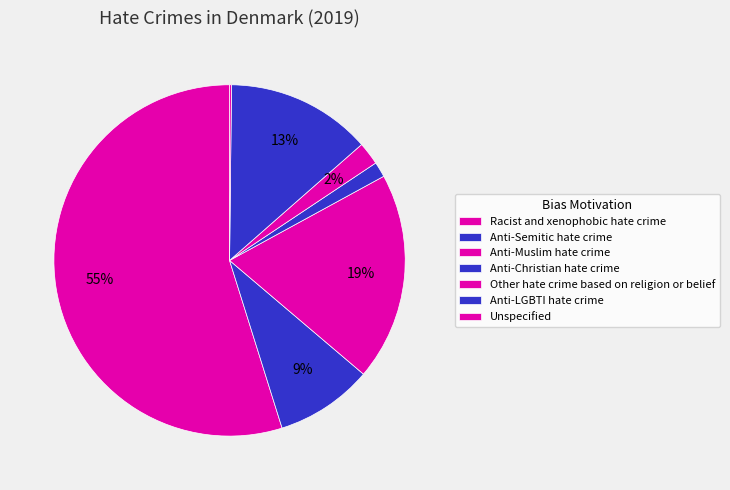

The Anti-Christian hate crime slice represents 1% of the pie. True or false?

True